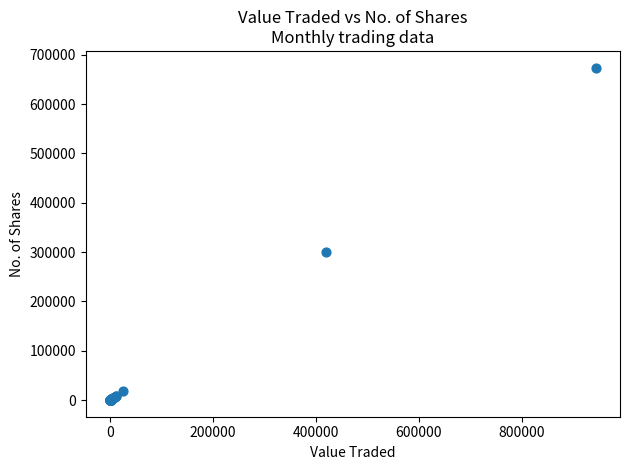

What Y value in the scatter plot is closest to 337053?

300136